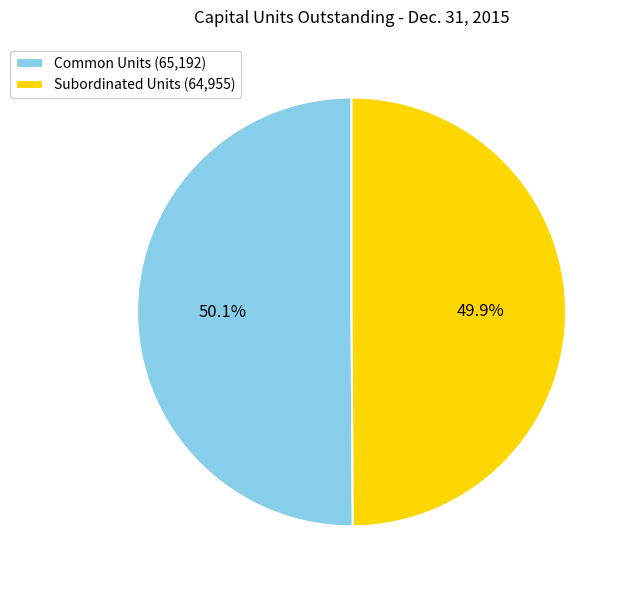

True or false: Subordinated Units accounts for 50% of the total.

True